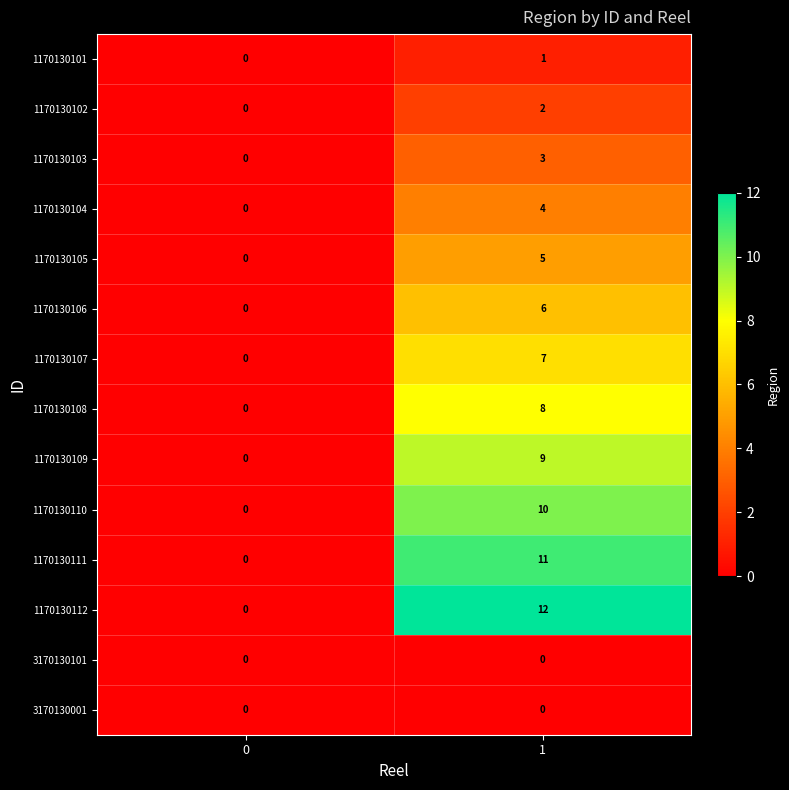

Between 0 and 1, which series saw the biggest shift?

1170130112